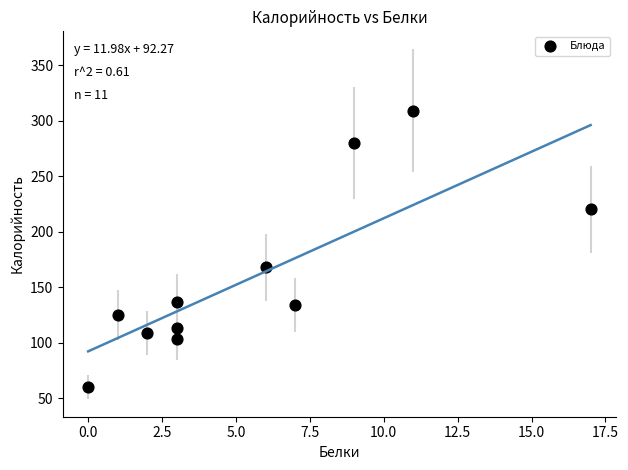

What Y value in the scatter plot is closest to 184?

168